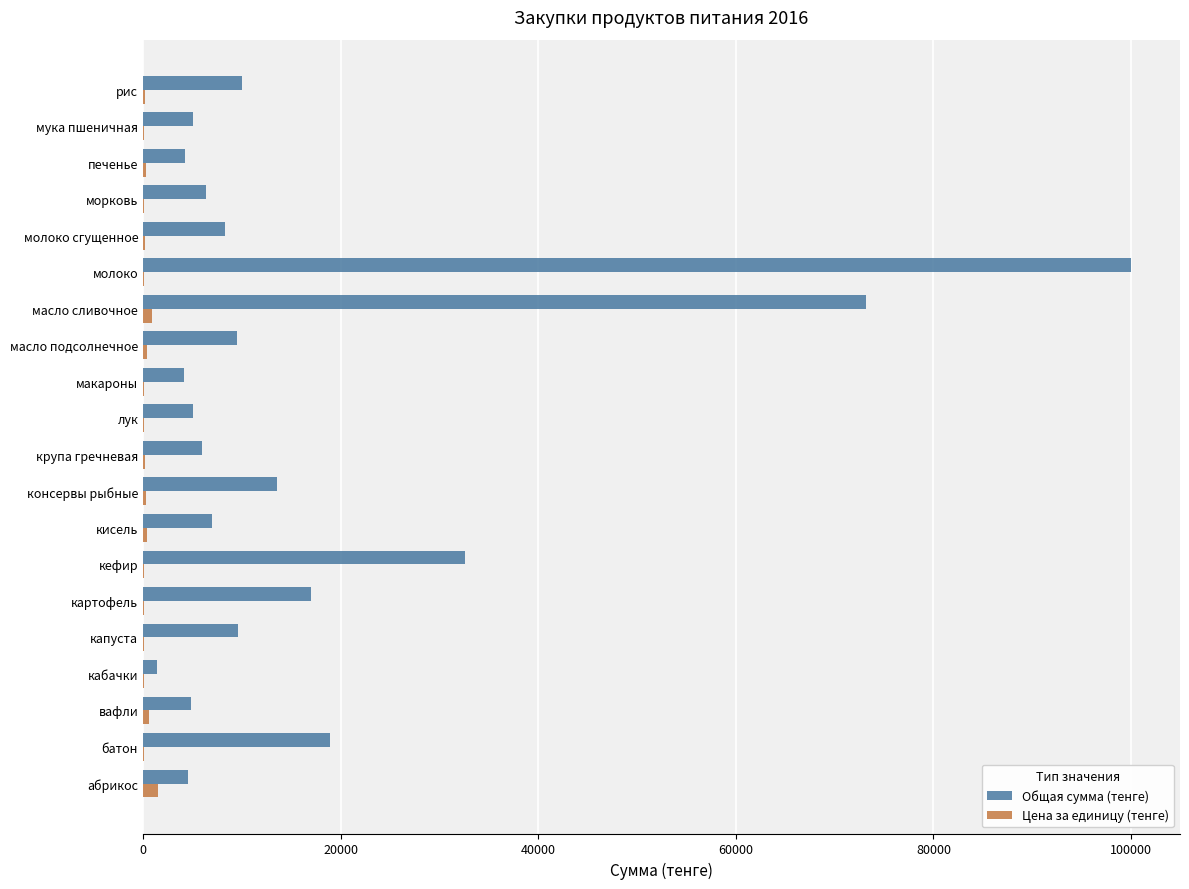

What is the greatest value displayed?

99960